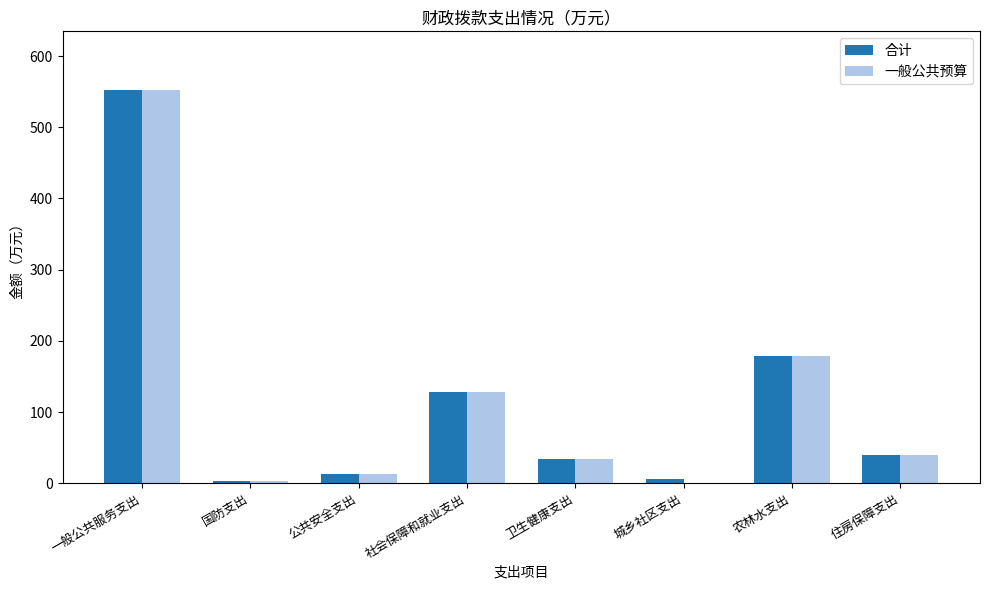

True or false: 合计 has a value of 117.5 at 农林水支出.

False